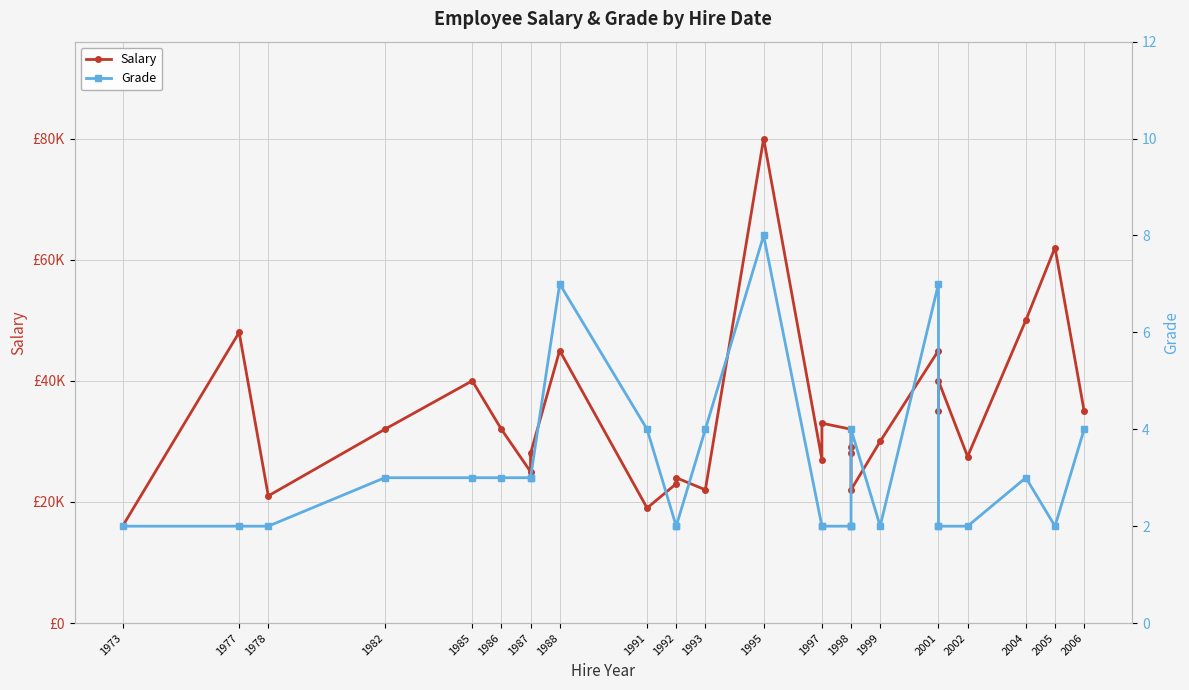

Reading right to left, transcribe all the data shown in this chart.

Salary: 35000	62000	50000	27500	40000	35000	45000	30000	22000	28000	29000	32000	33000	27000	80000	22000	24000	23000	19000	45000	28000	25000	32000	40000	32000	21000	48000	16000
Grade: 4	2	3	2	2	2	7	2	4	2	2	2	2	2	8	4	2	2	4	7	3	3	3	3	3	2	2	2